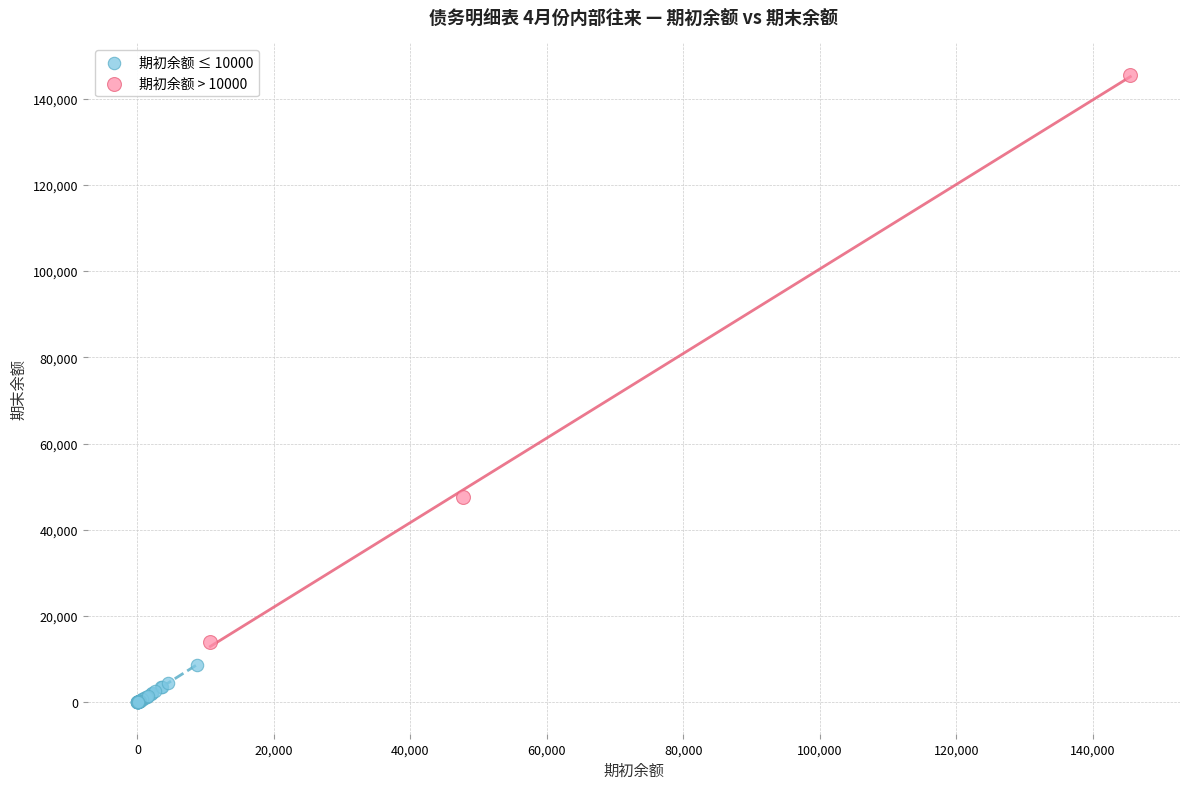

Which series contains the highest Y value?

期初余额 > 10000